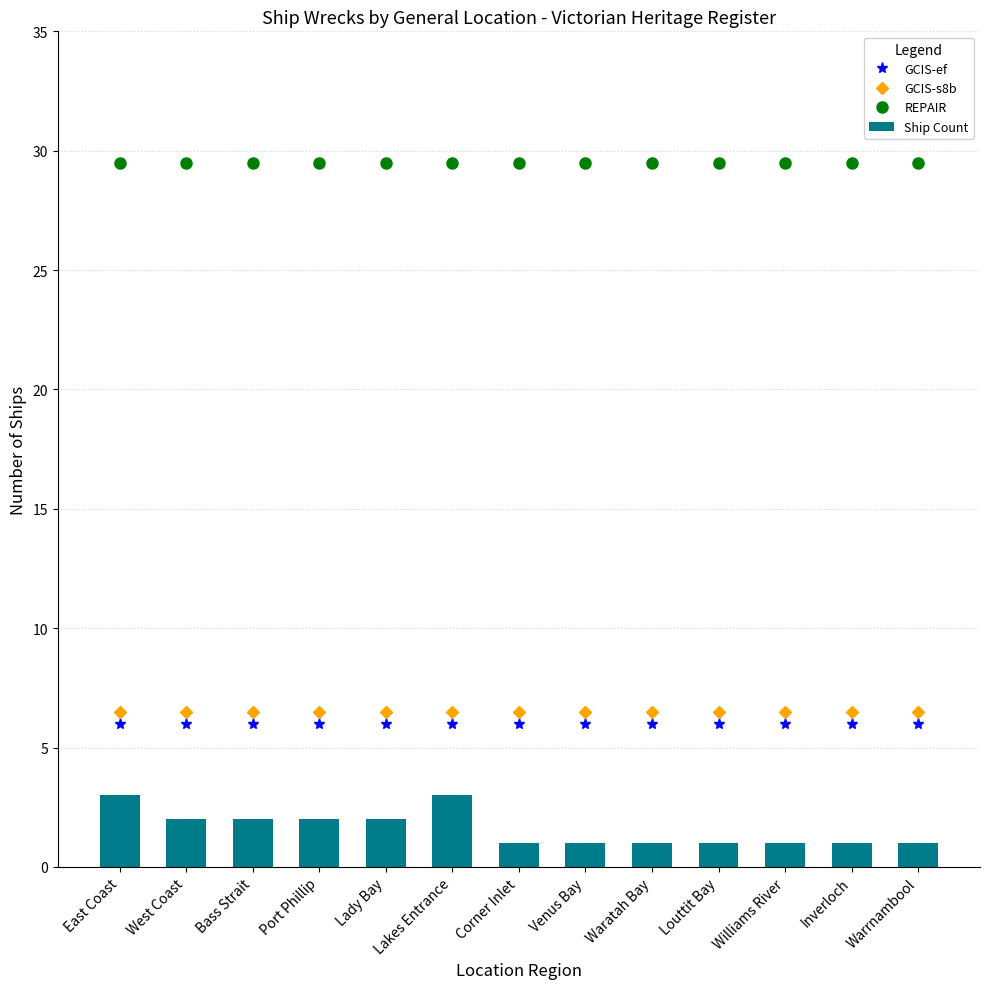

What are all the series names shown in the legend?

GCIS-ef, GCIS-s8b, REPAIR, Ship Count